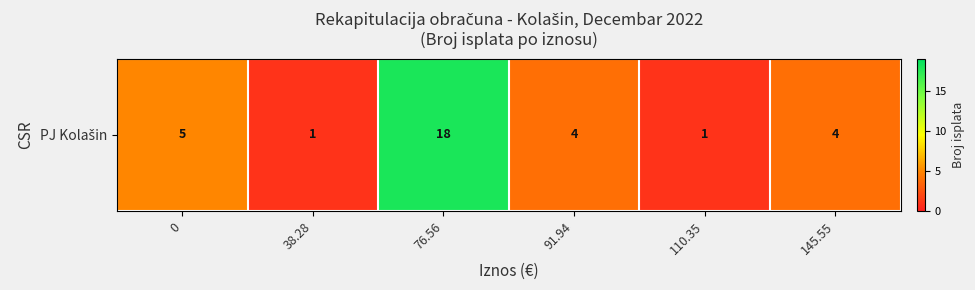

What is the difference between the values at 91.94 and 110.35?

3